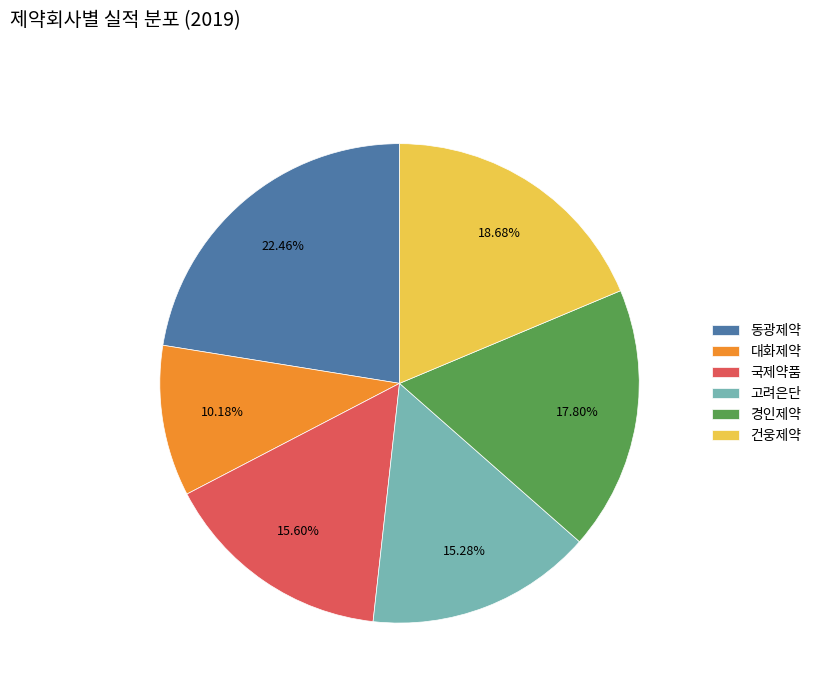

Which has a higher value, 동광제약 or 대화제약?

동광제약